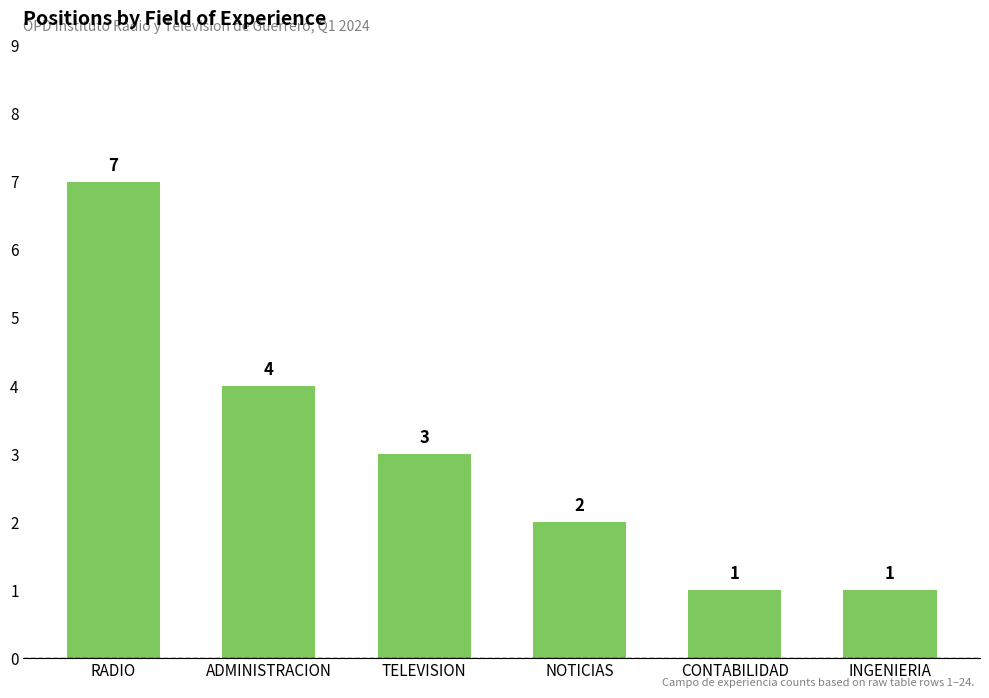

What is the greatest value displayed?

7